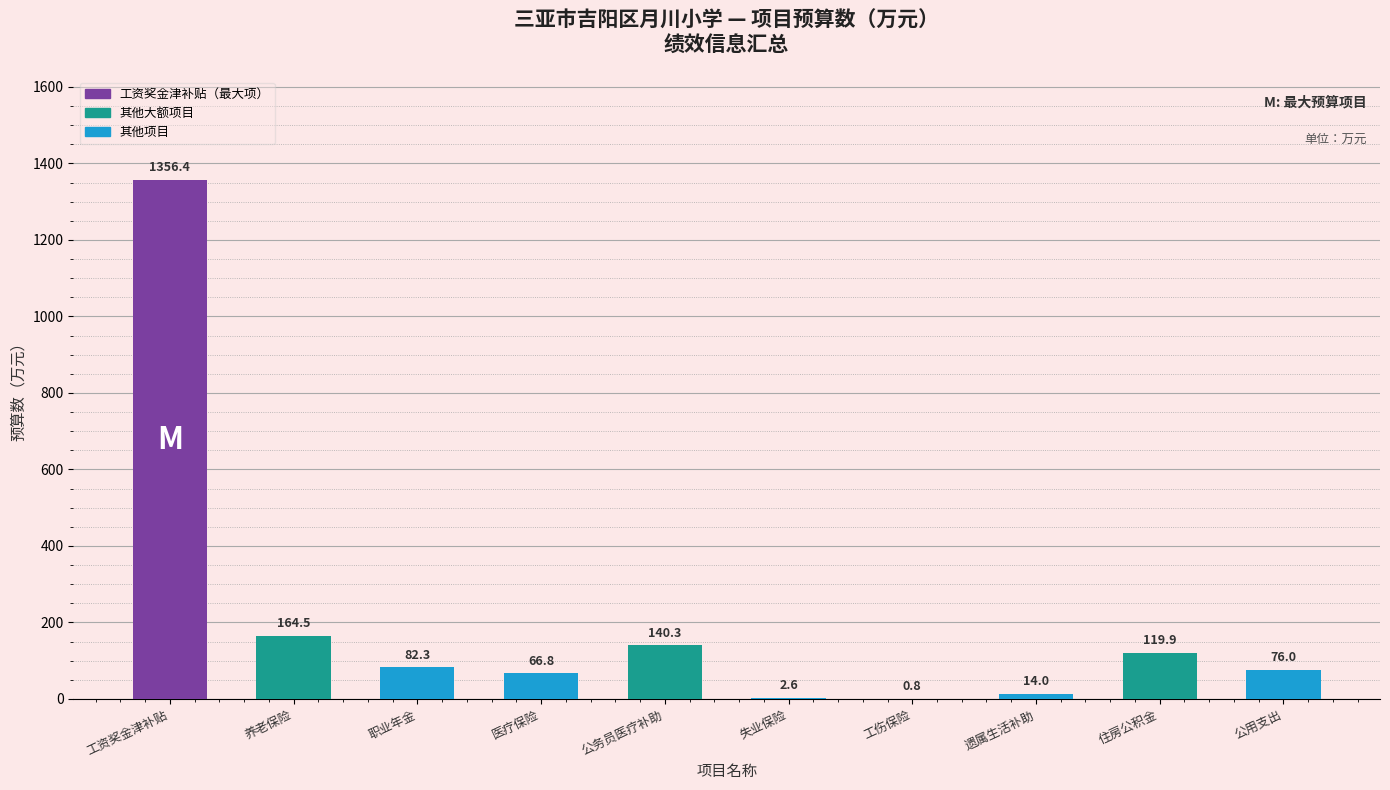

The chart shows a value of 76.0 at 公用支出. True or false?

True